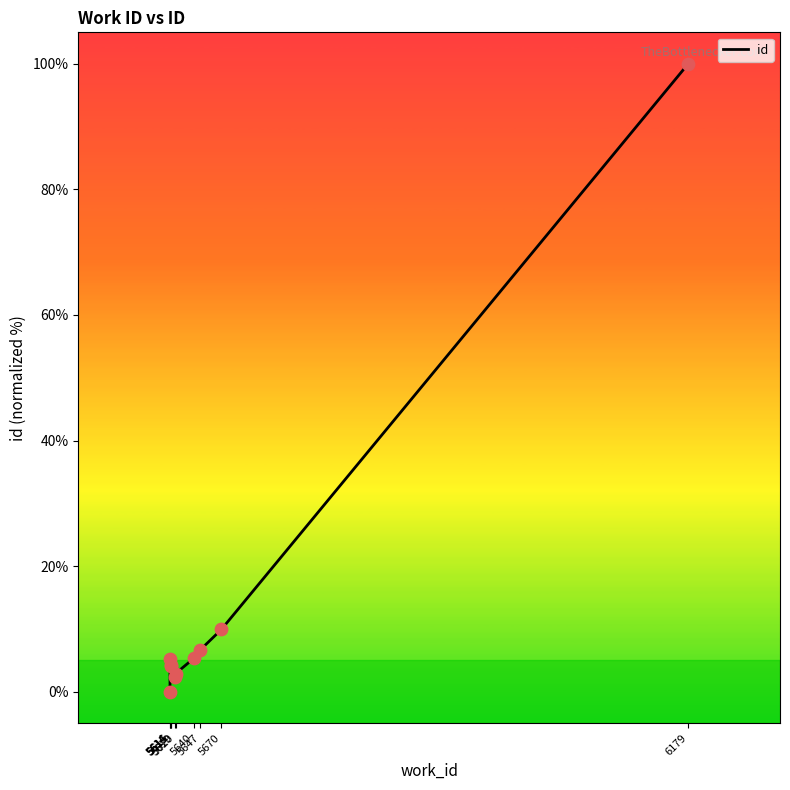

Which has a higher value, 5614 or 5670?

5670